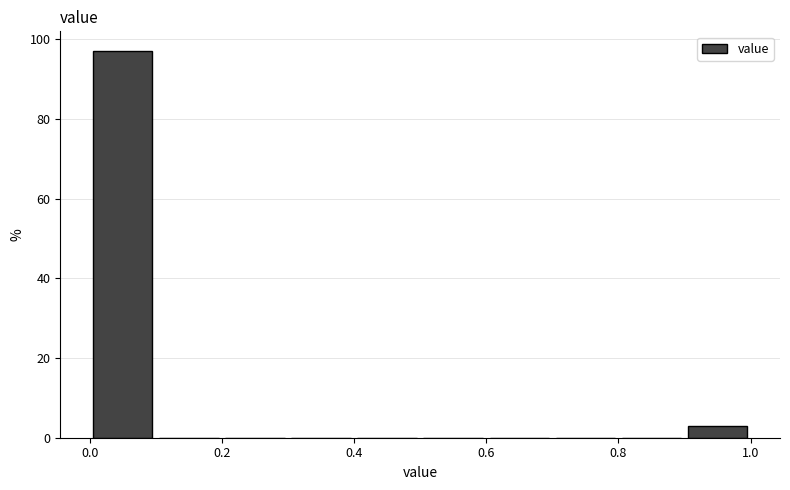

Which range on the x-axis has the tallest bar?

0.0 to 0.1